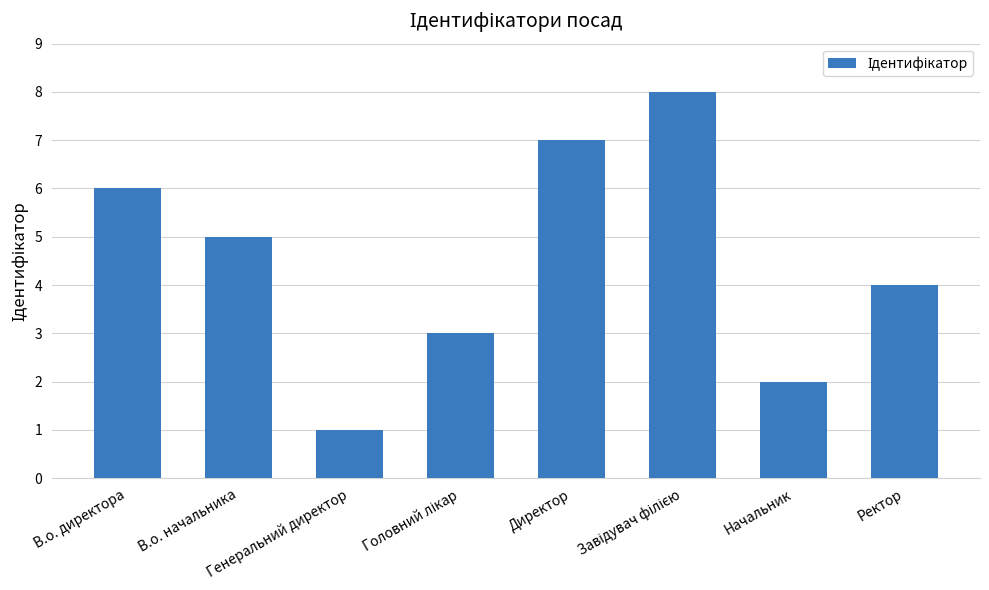

What is the difference between the maximum and minimum values?

7